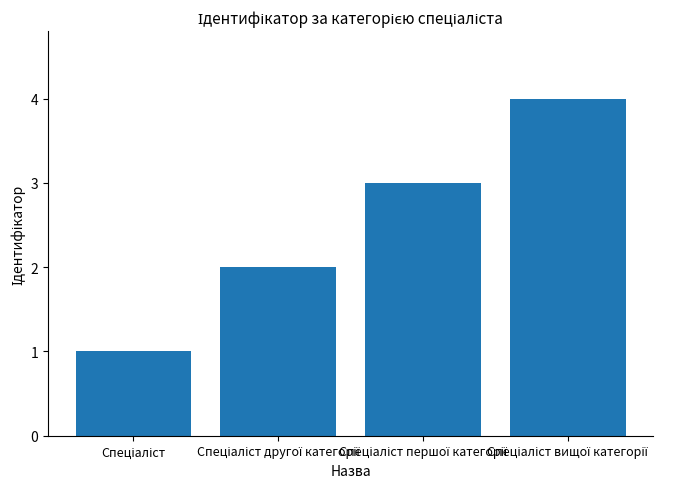

What is the sum of all values?

10